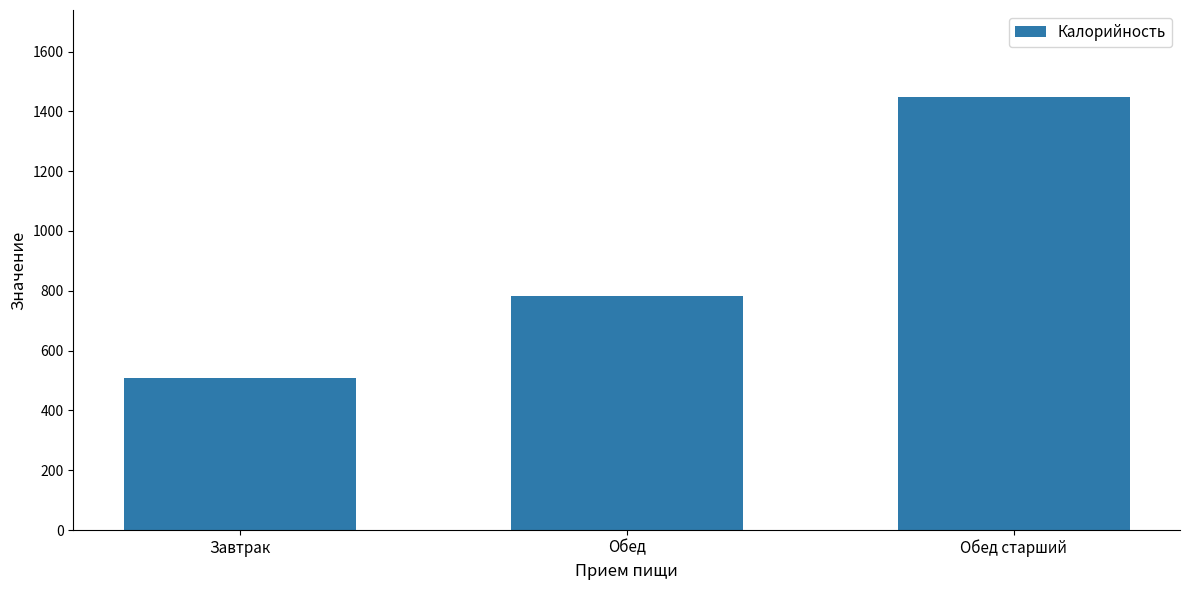

The chart shows a value of 783 at Обед. True or false?

True